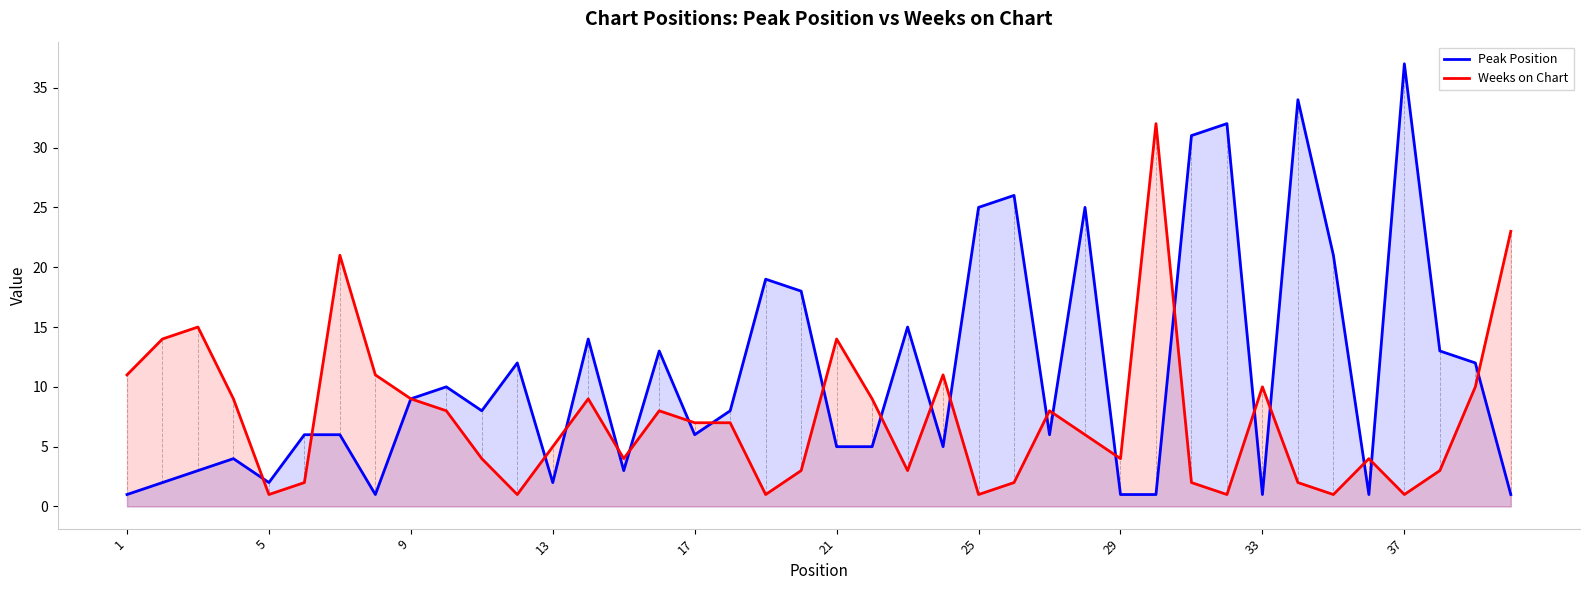

Which series has the largest total across all categories?

Peak Position